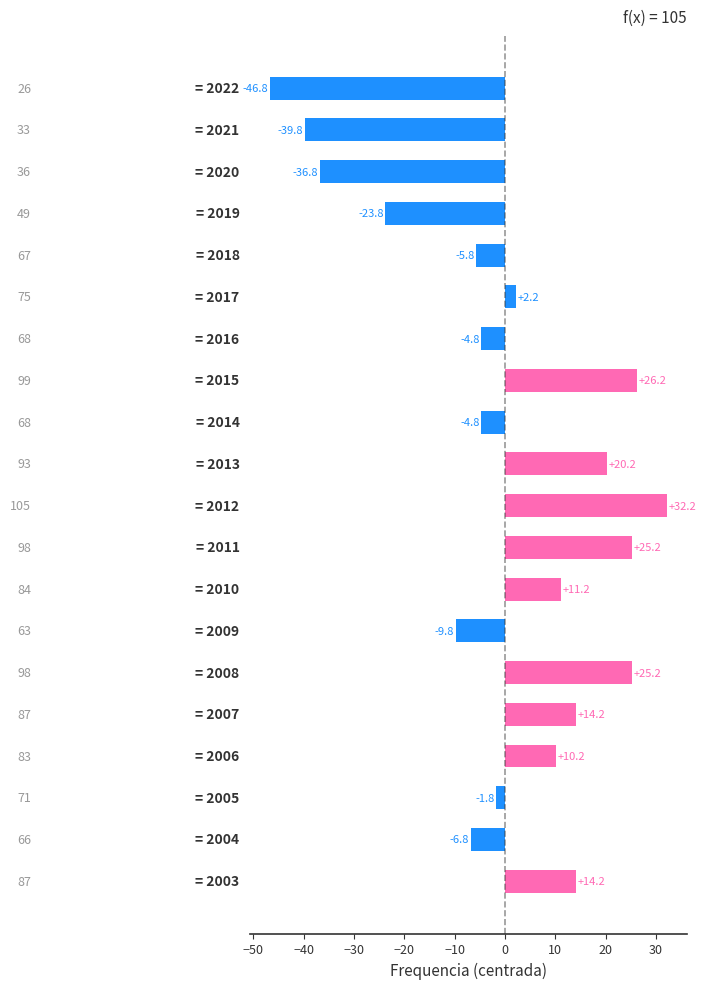

How many data points are above 2?

10